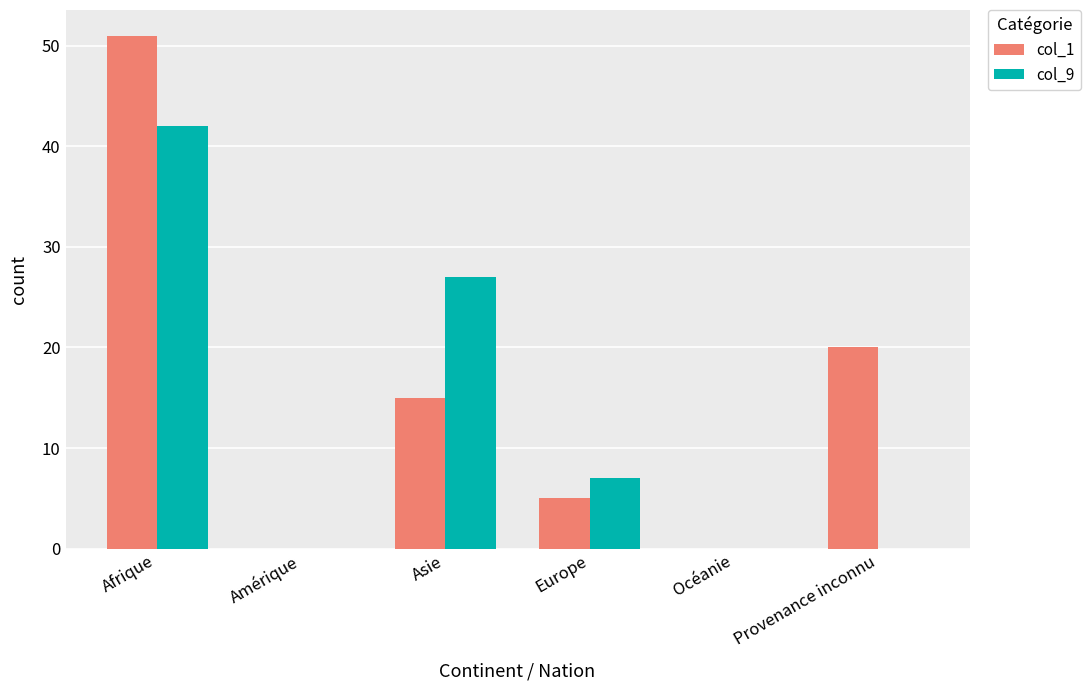

Are the bars grouped side by side (vs. stacked)?

Yes